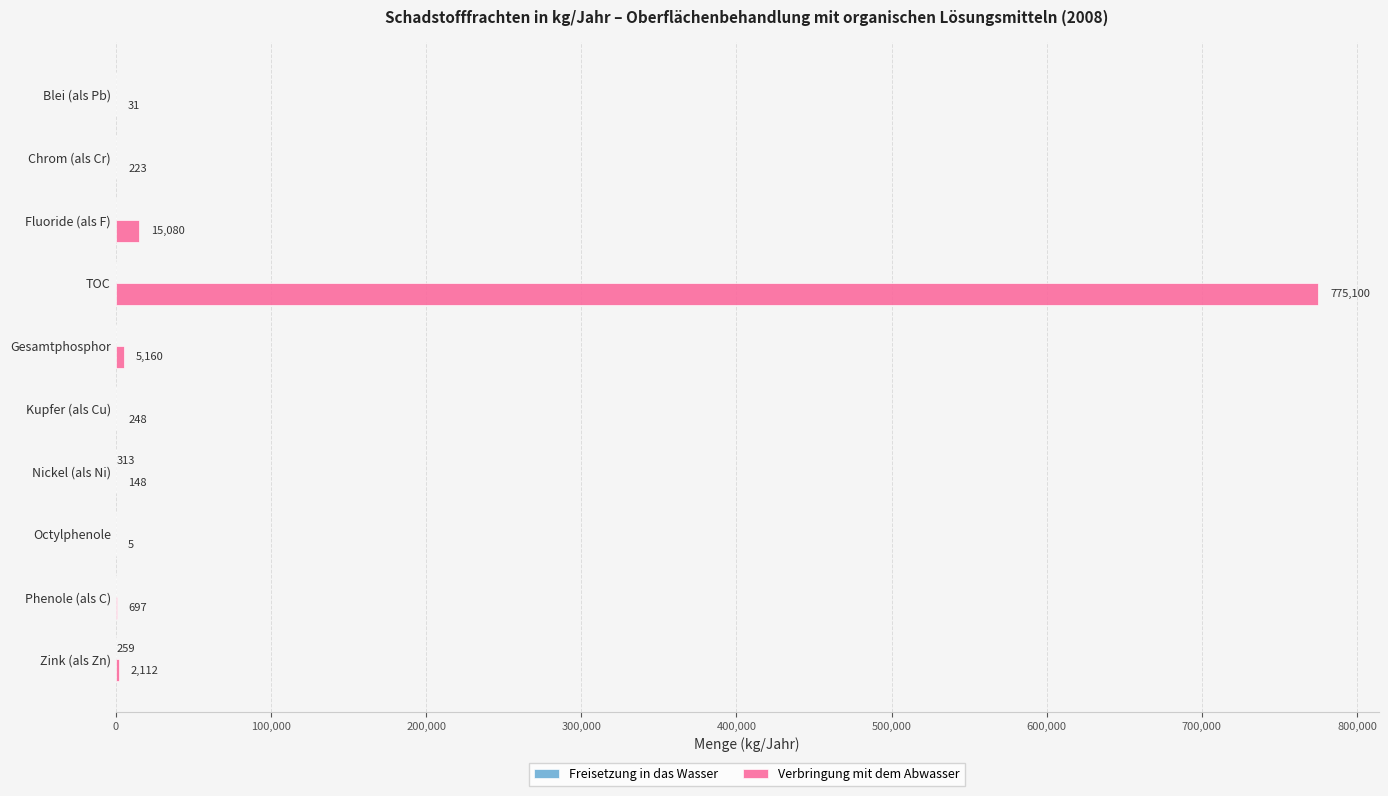

The Verbringung mit dem Abwasser series shows 2112 at Zink (als Zn). True or false?

True